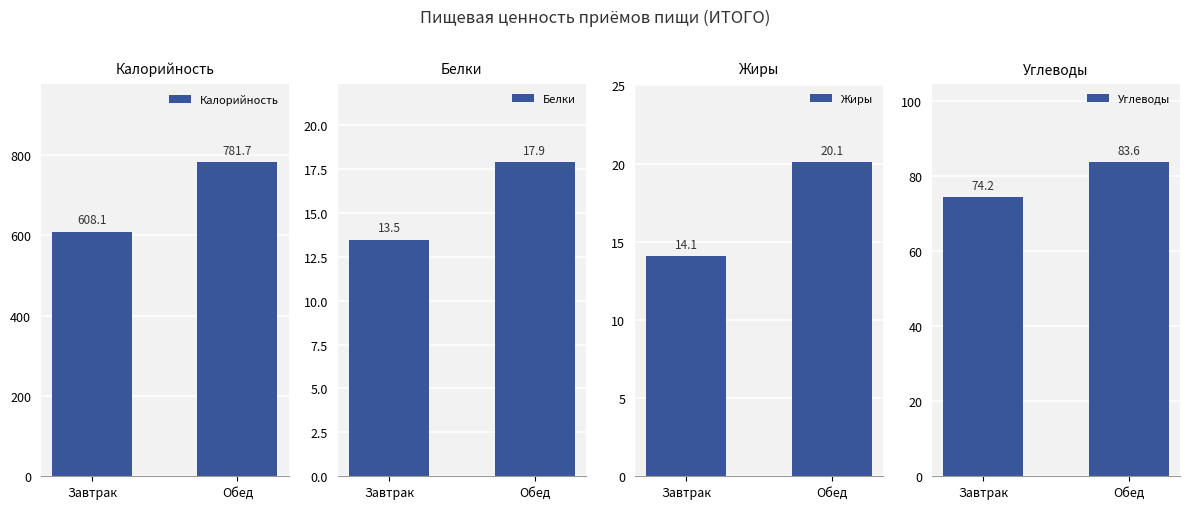

Reading right to left, transcribe all the data shown in this chart.

Калорийность: 781.7	608.1
Белки: 17.9	13.5
Жиры: 20.1	14.1
Углеводы: 83.6	74.2